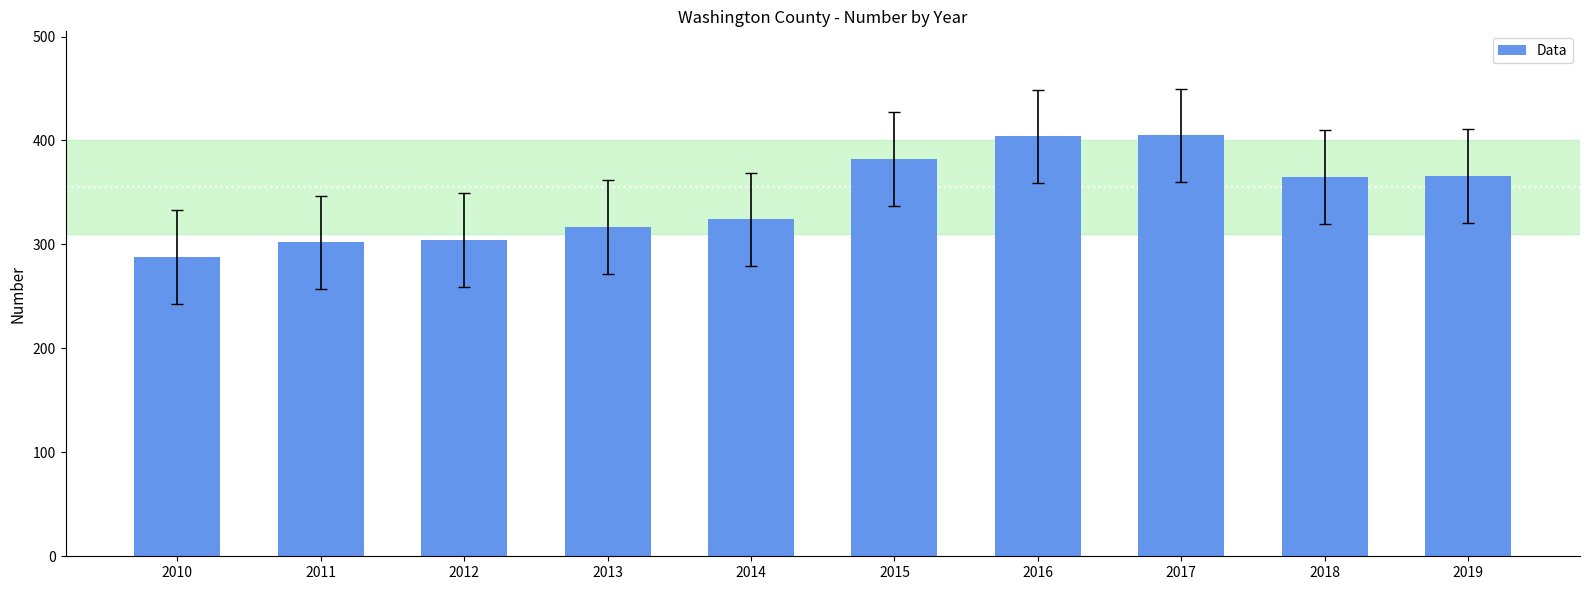

What is the ratio of the value at 2019 to the value at 2017?

0.9